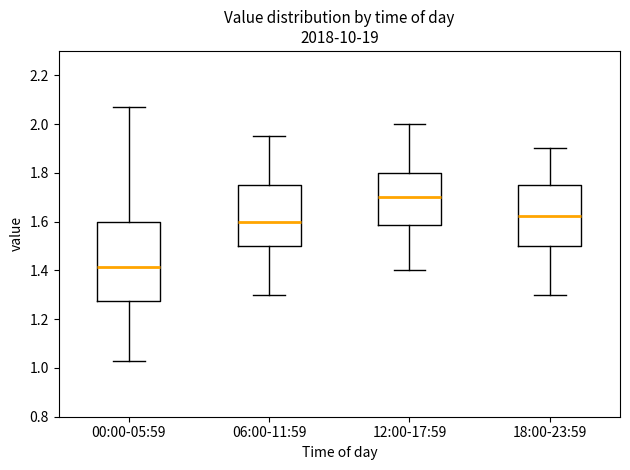

Reading left to right, transcribe this box plot: for each box, give where its median line is, the range the box spans, and where its two whiskers end, as read against the y-axis. The values are not printed on the chart, so give them approximately, as read against the axis.

00:00-05:59: median 1.42, box 1.28 to 1.60, whiskers 1.04 to 2.08
06:00-11:59: median 1.60, box 1.50 to 1.76, whiskers 1.30 to 1.96
12:00-17:59: median 1.70, box 1.58 to 1.80, whiskers 1.40 to 2.00
18:00-23:59: median 1.62, box 1.50 to 1.76, whiskers 1.30 to 1.90